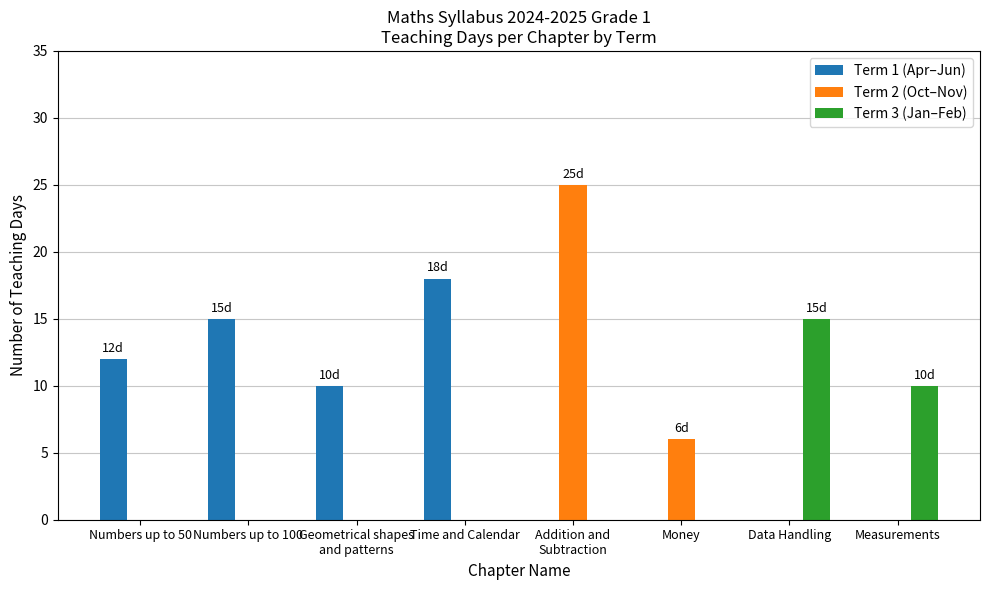

Are the bars horizontal?

No